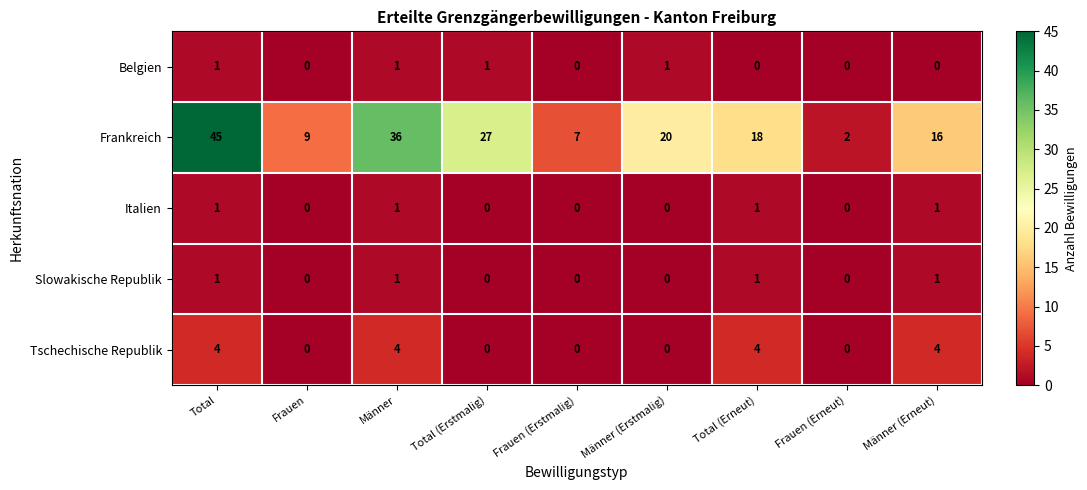

Count the Slowakische Republik values in the range 0 to 1.

9